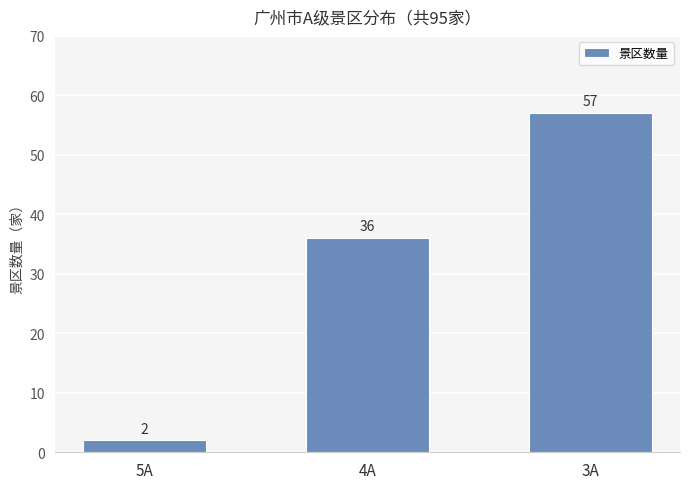

What is the difference between the maximum and second lowest values?

21